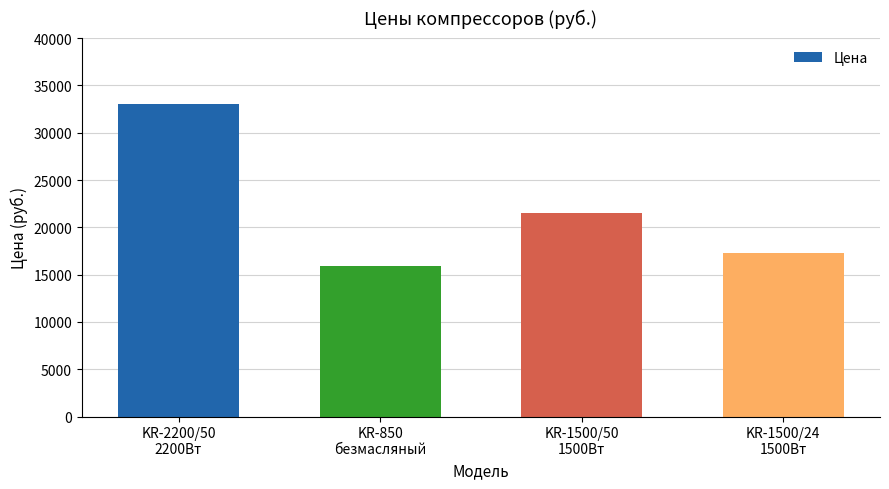

List the labels in order of value, largest first.

KR-2200/50
2200Вт, KR-1500/50
1500Вт, KR-1500/24
1500Вт, KR-850
безмасляный